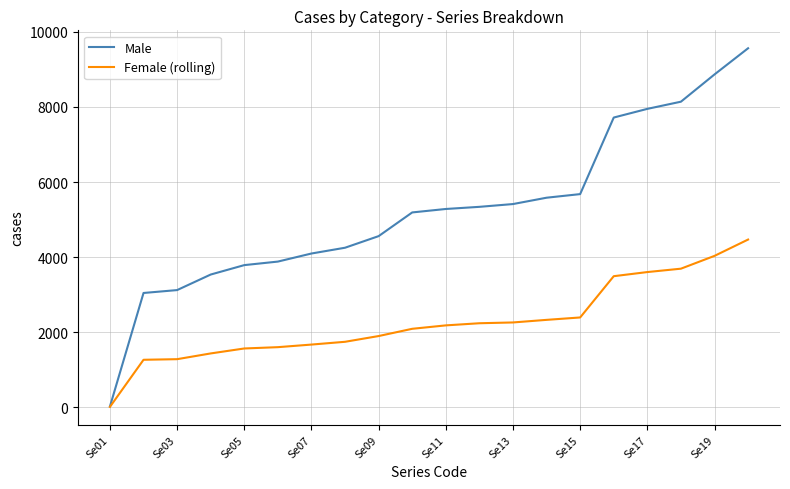

What is the maximum value shown in the chart?

9562